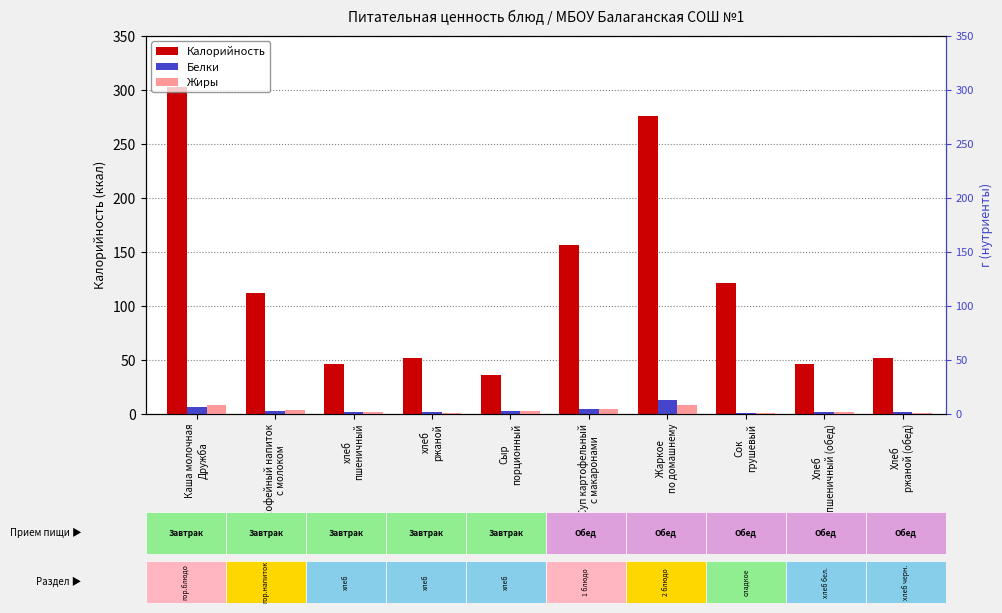

How many values in the Жиры series are below 2?

5